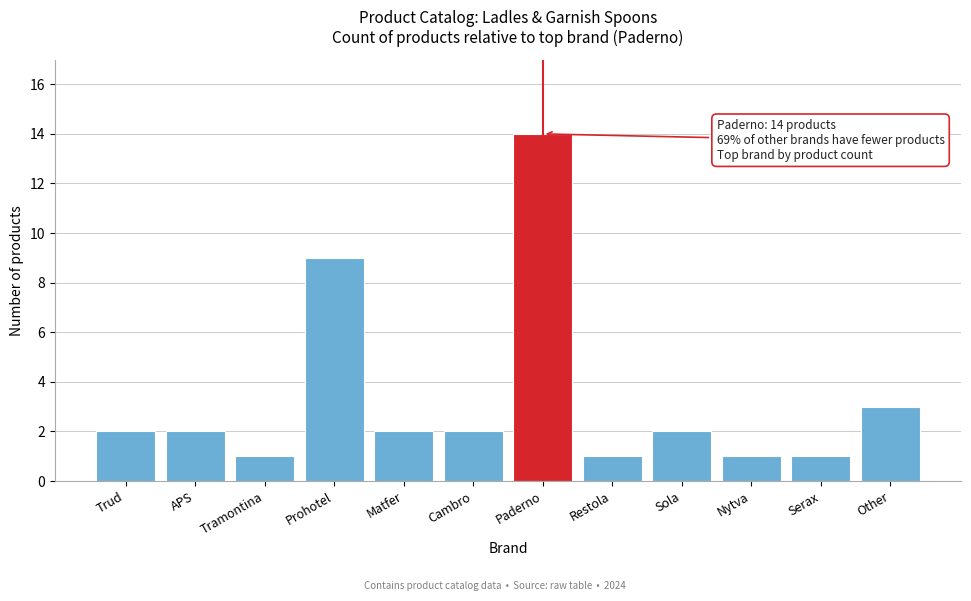

Reading left to right, list all the values displayed in this chart.

2	2	1	9	2	2	14	1	2	1	1	3